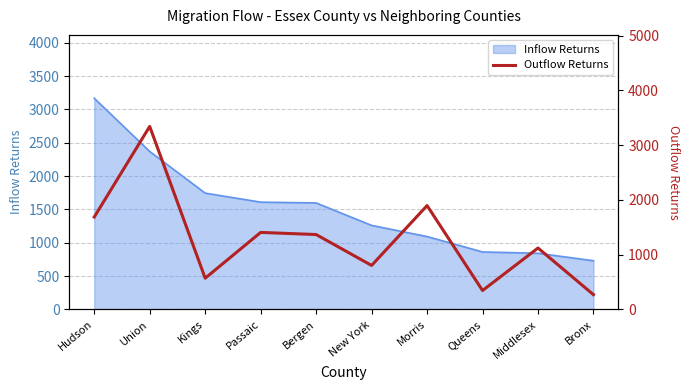

Reading right to left, what are all the values shown in this chart?

270	1122	346	1897	804	1368	1407	571	3342	1688